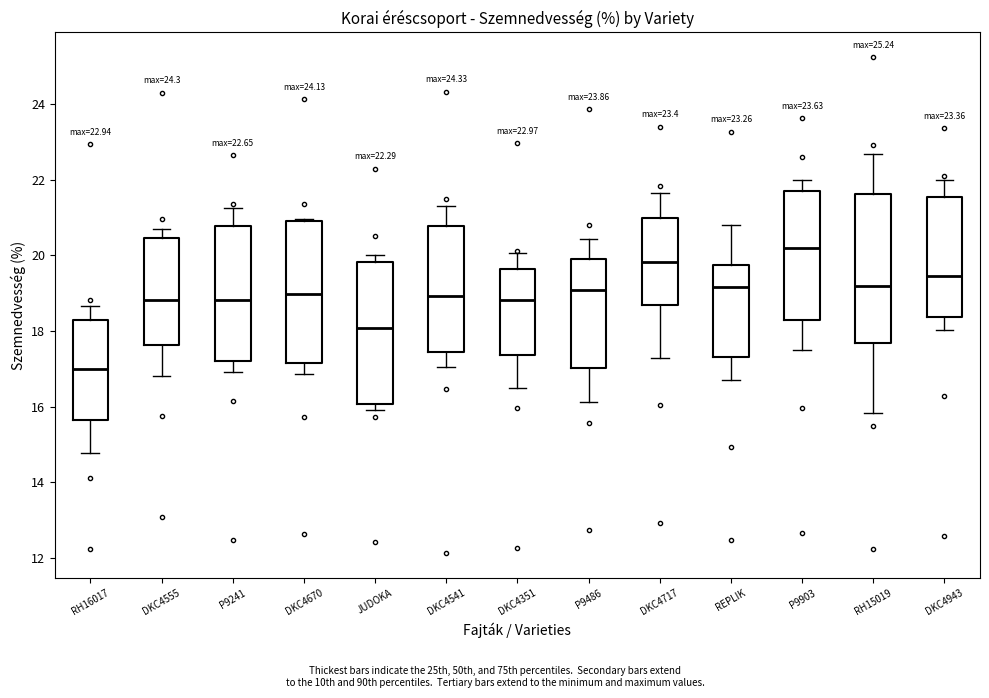

Which box has the highest median line?

P9903